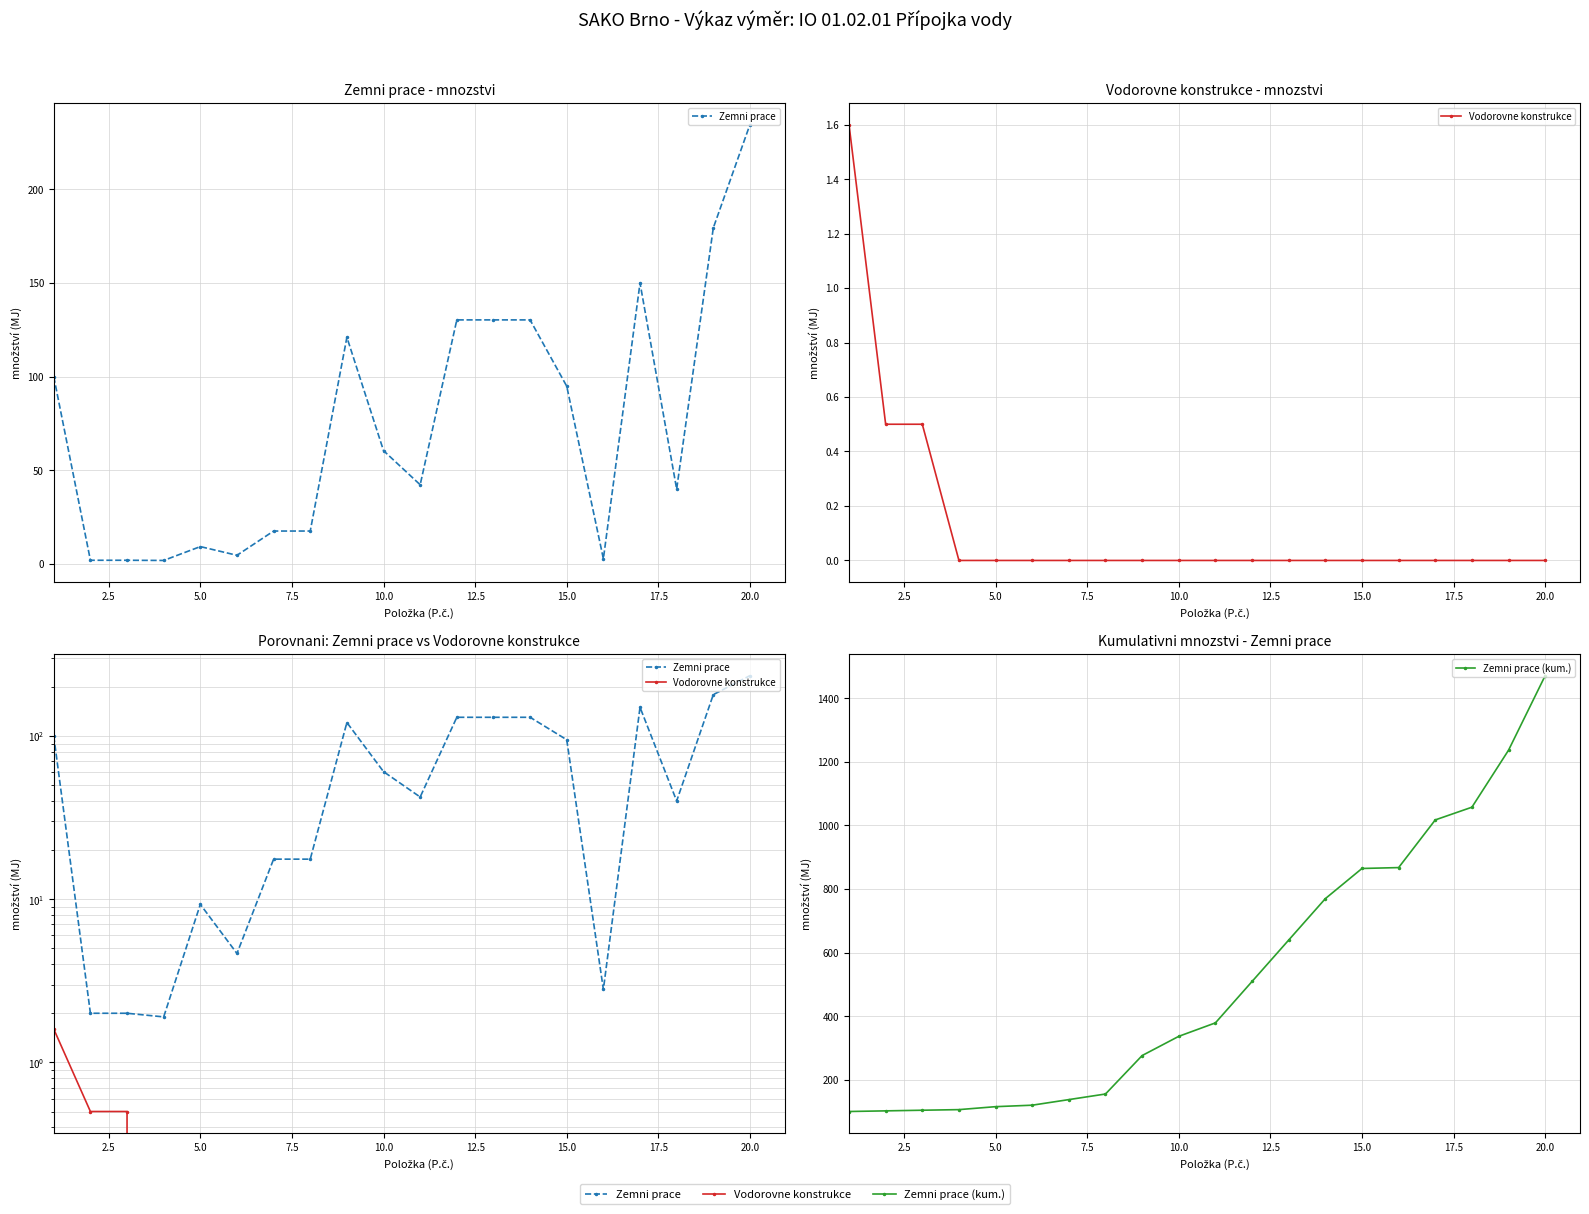

At how many categories does at least one series exceed 1146?

2